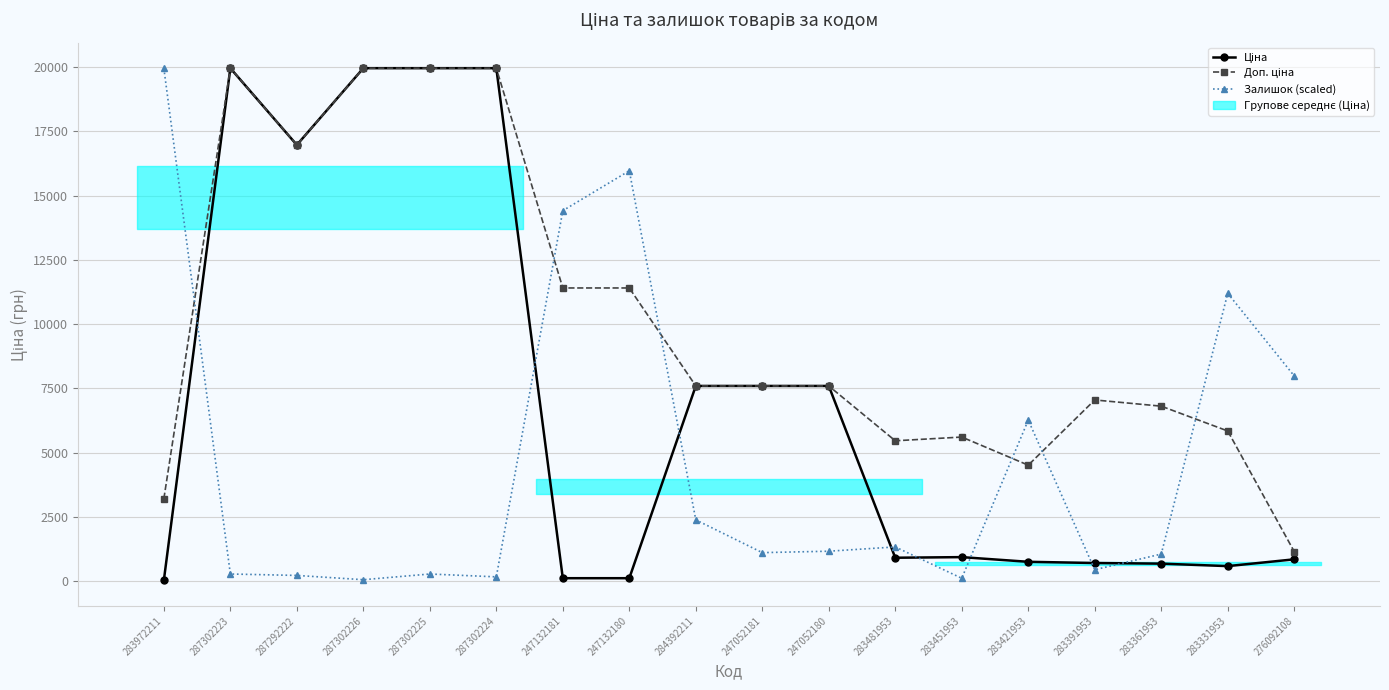

How many lines are shown in the chart?

3